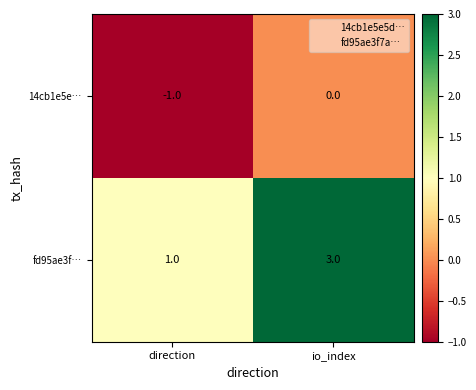

The value of fd95ae3f… at direction is 1. True or false?

True